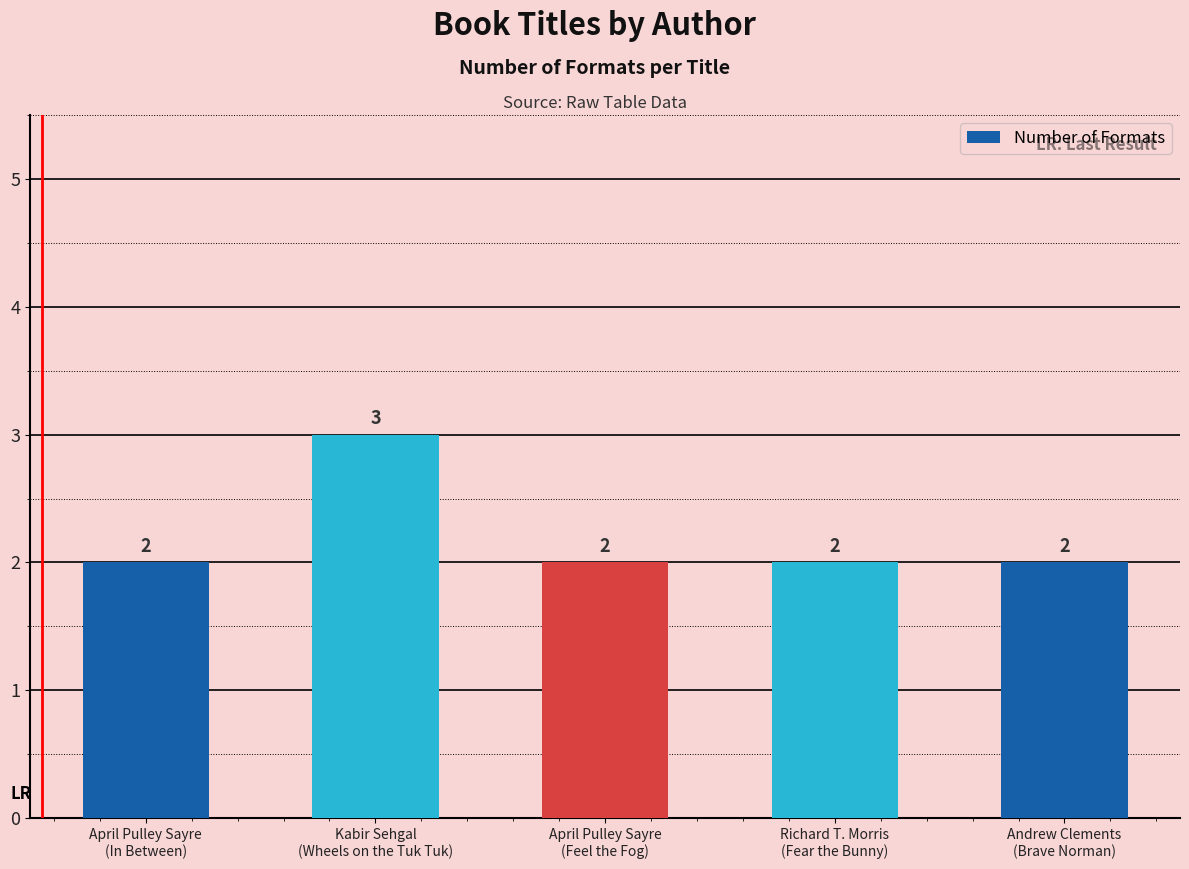

What is the difference between the maximum and second lowest values?

1